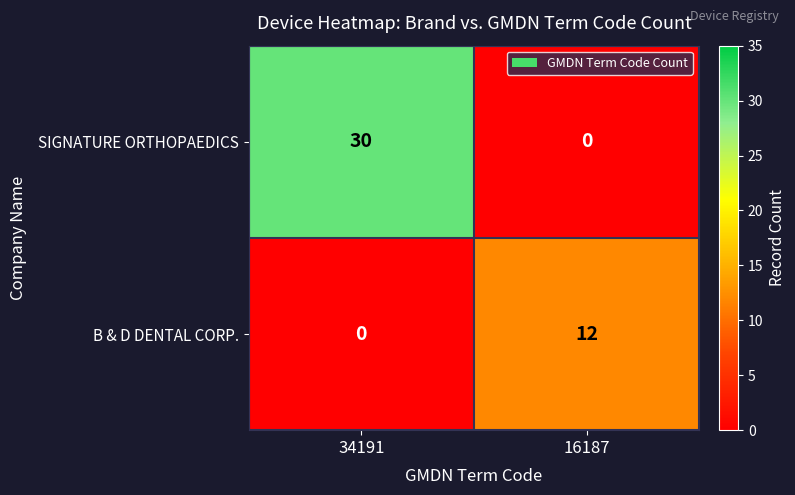

At which label is B & D DENTAL CORP. closest to 6?

34191